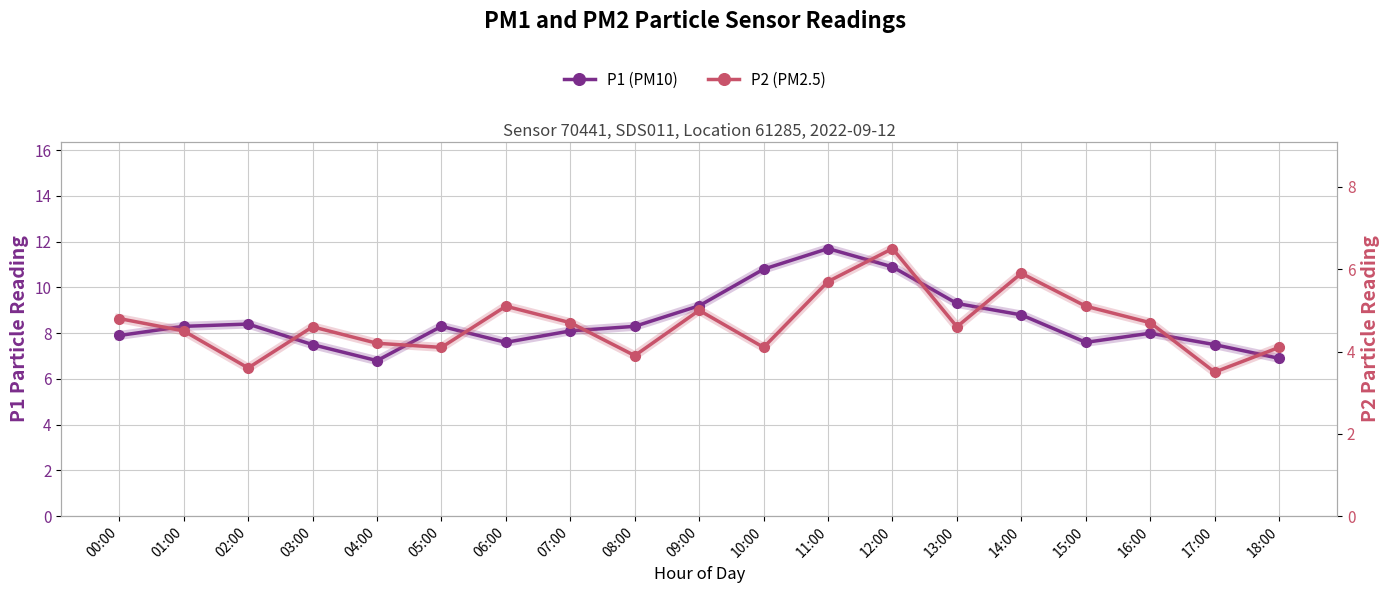

Rank the series at 00:00 from lowest to highest value.

P2 (PM2.5), P1 (PM10)